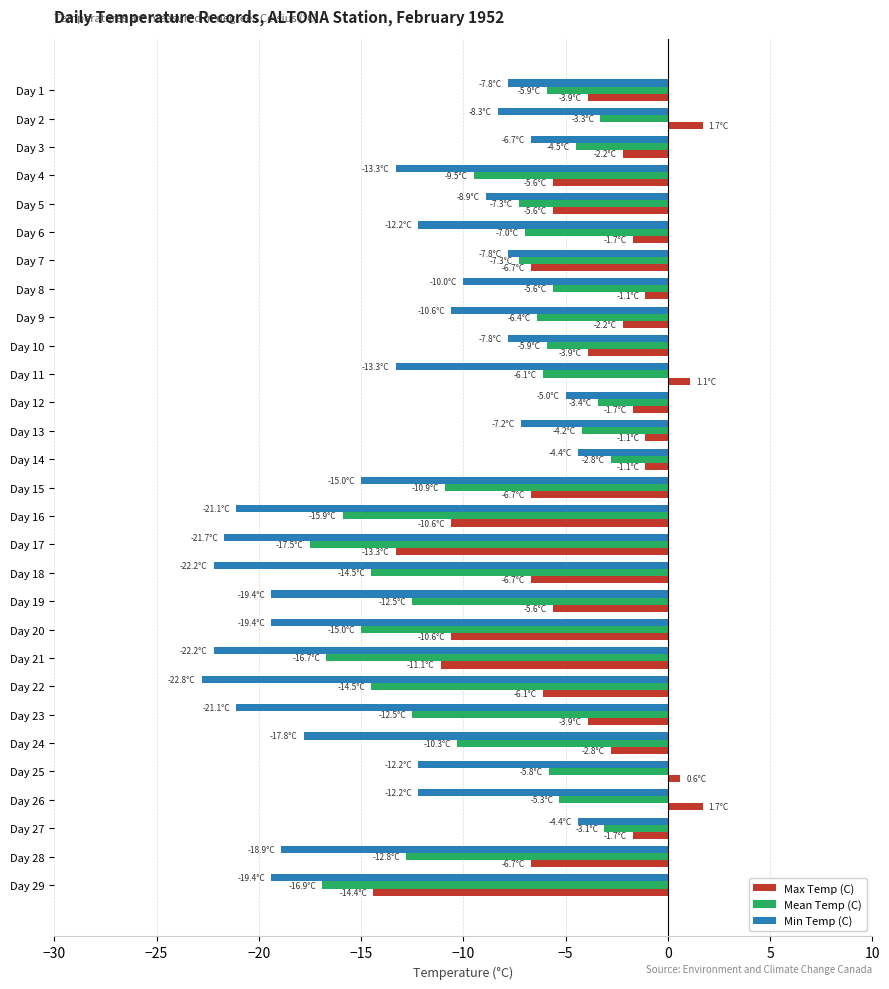

List the series in order of their peak value, highest first.

Max Temp (C), Mean Temp (C), Min Temp (C)